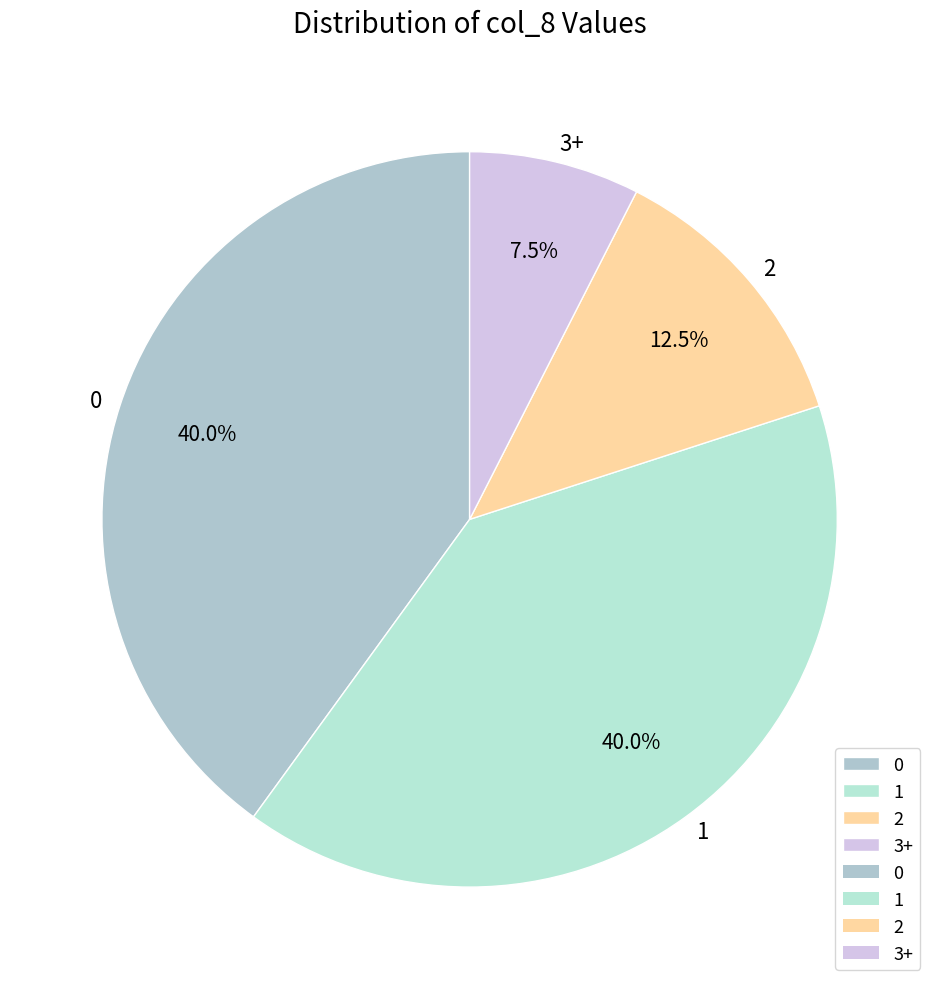

Combined, do 3+ and 2 account for over 50%?

No